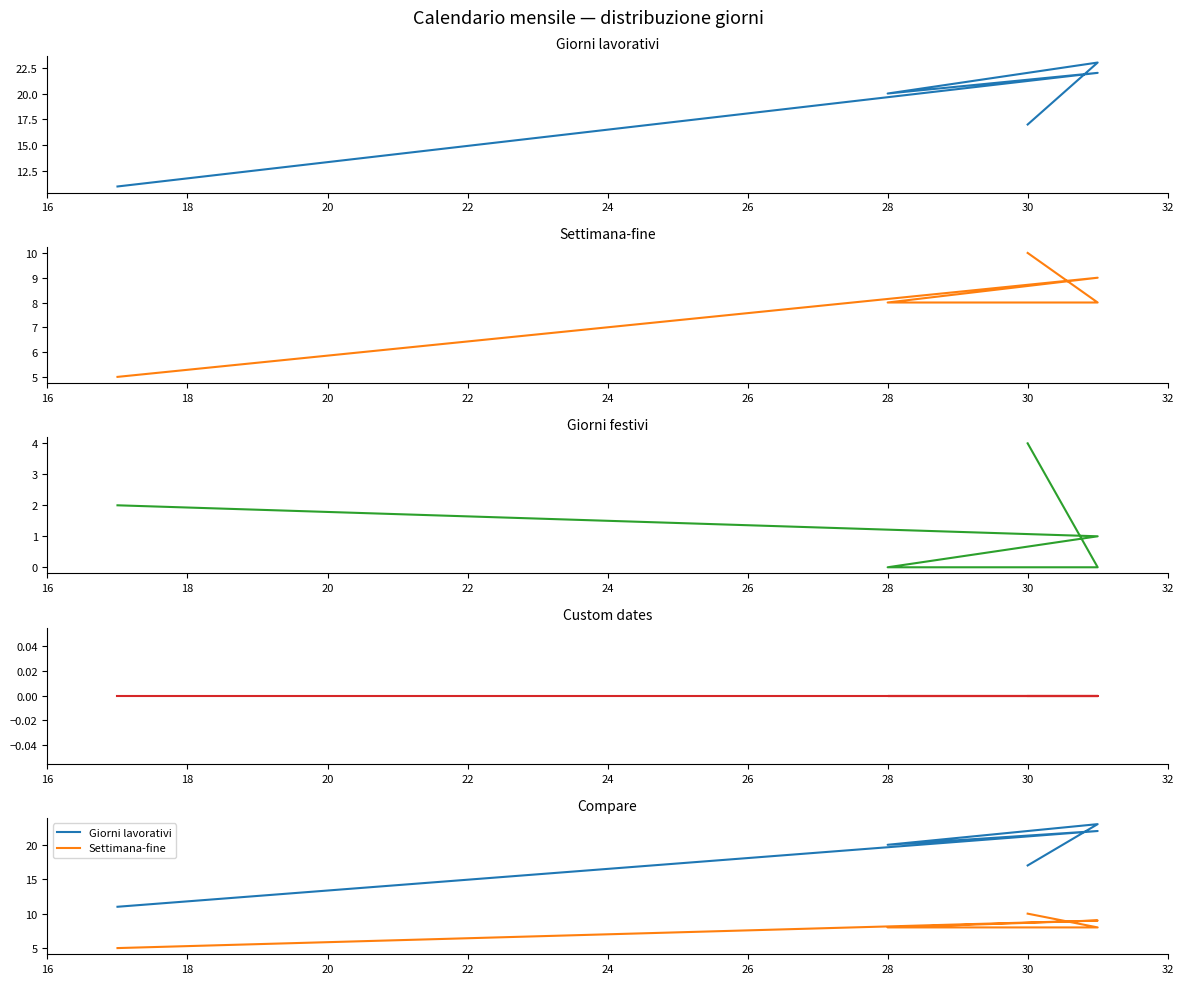

What is the value of the Giorni lavorativi point at the 4th from the left?

23